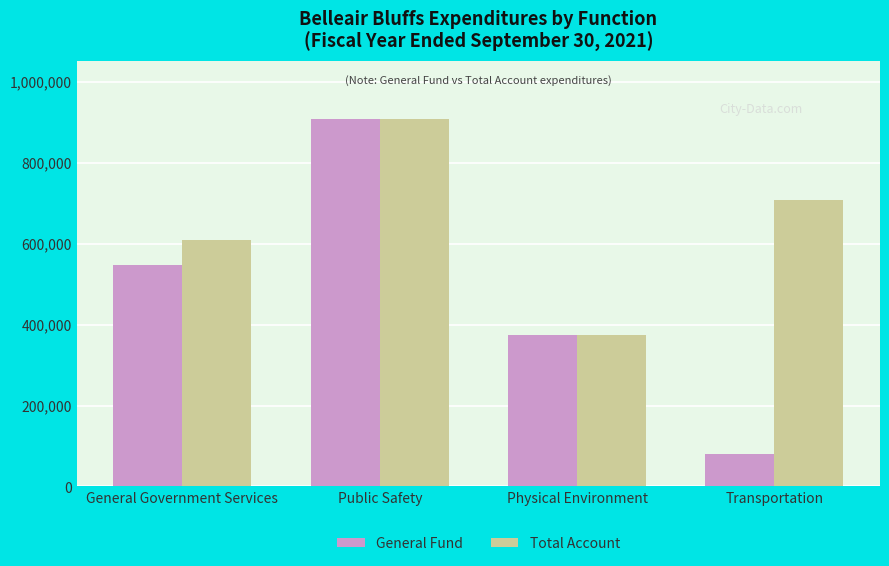

The Total Account series shows 908354 at Public Safety. True or false?

True